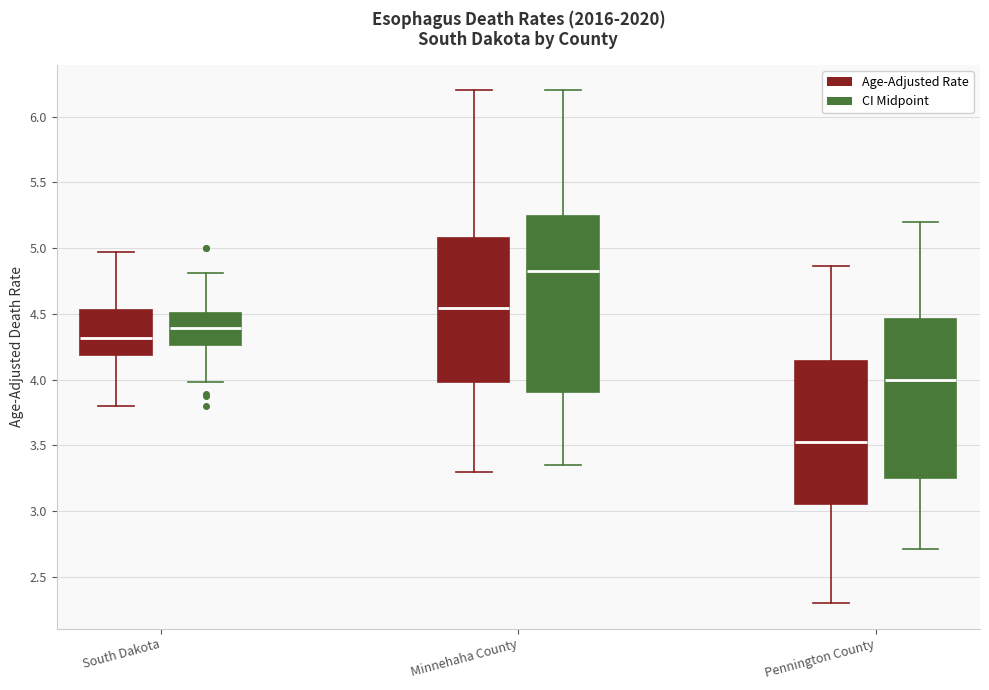

Where is the upper edge of the box for Pennington County (Age-Adjusted Rate) on the y-axis? The values are not printed on the chart, so give them approximately, as read against the axis.

4.15